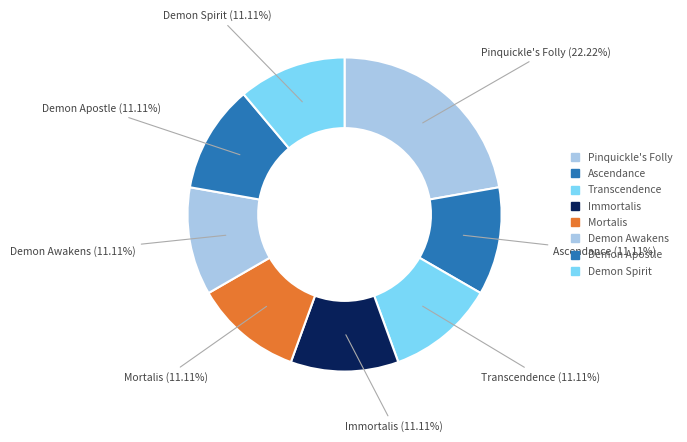

Count the number of slices in the pie.

8